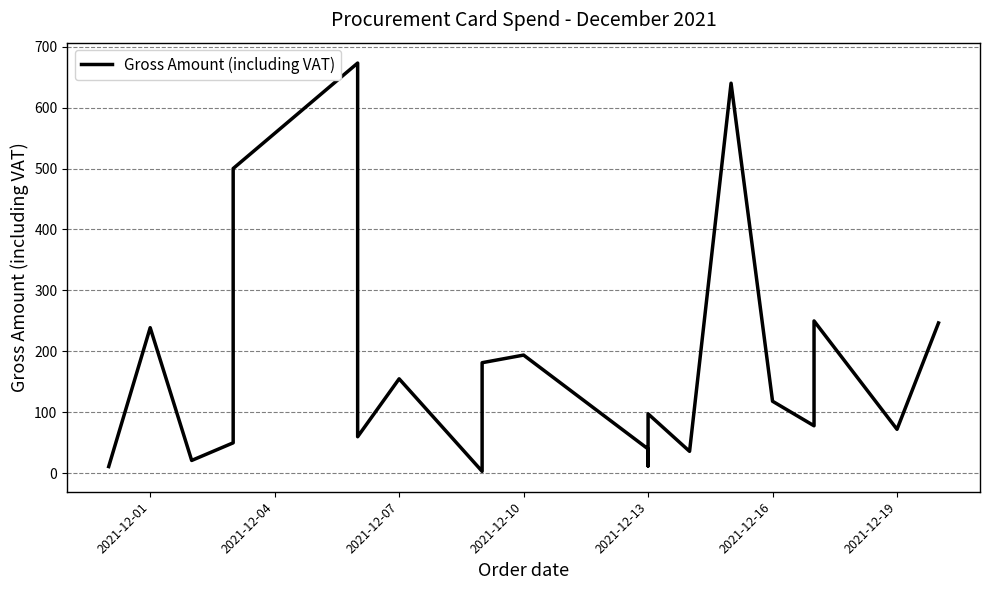

How many lines are shown in the chart?

1